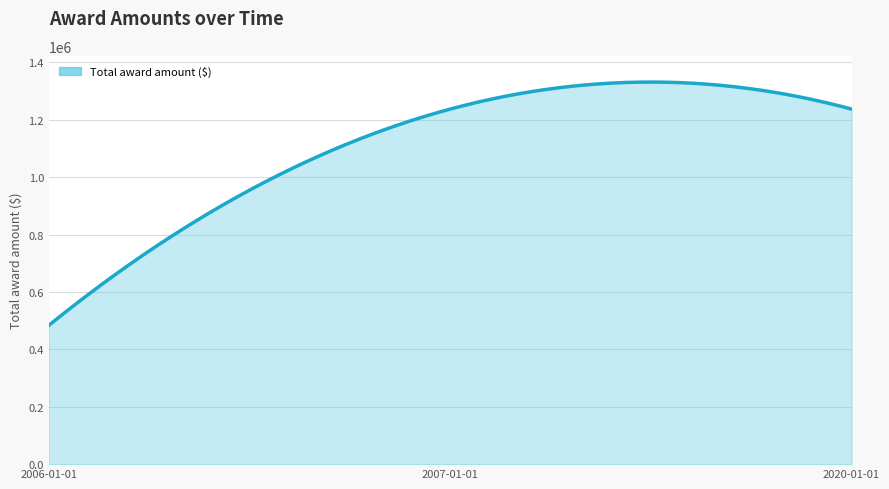

What is the average value?

1110642.6